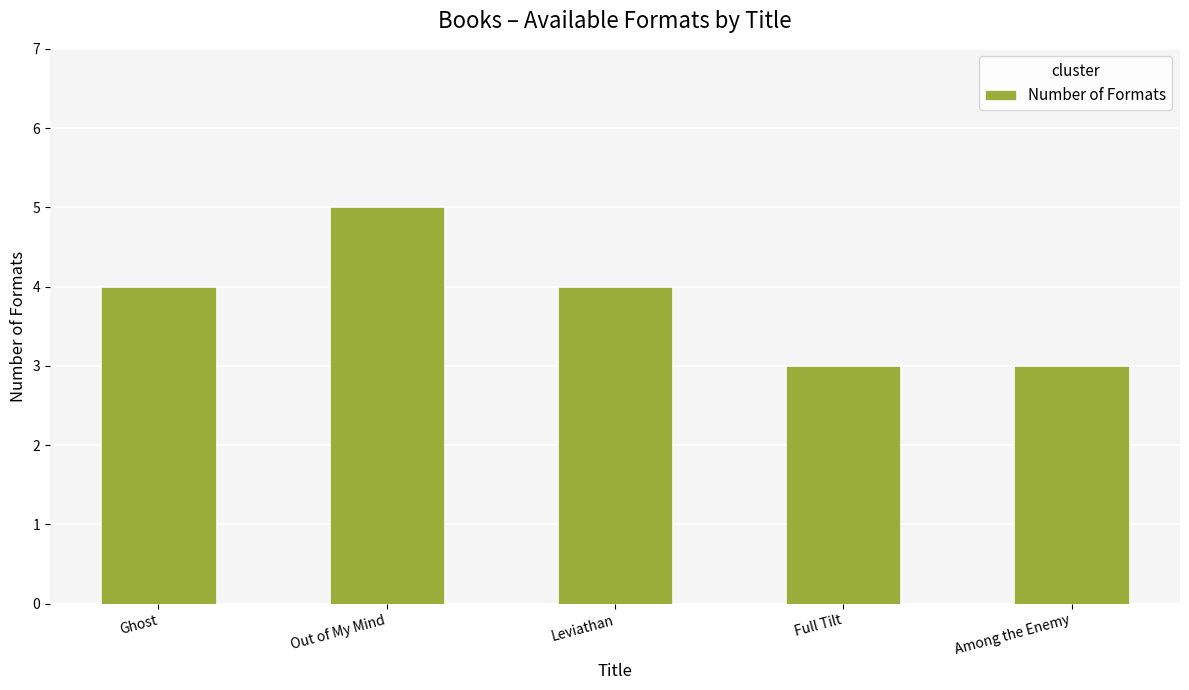

What is the difference between the values at Full Tilt and Out of My Mind?

2